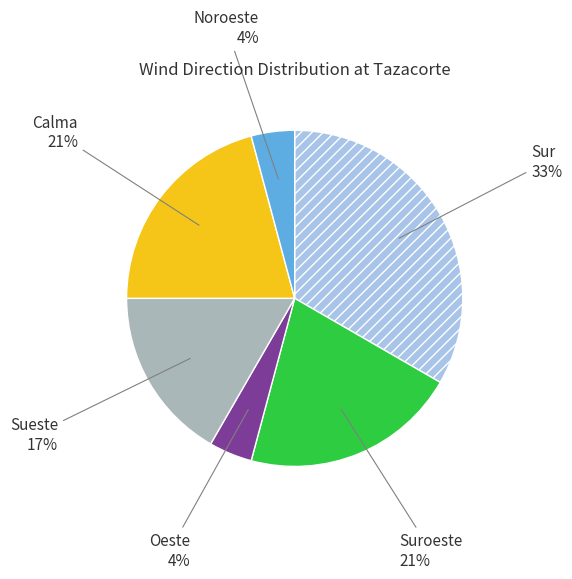

To the nearest percent, what portion does Sur represent?

33%